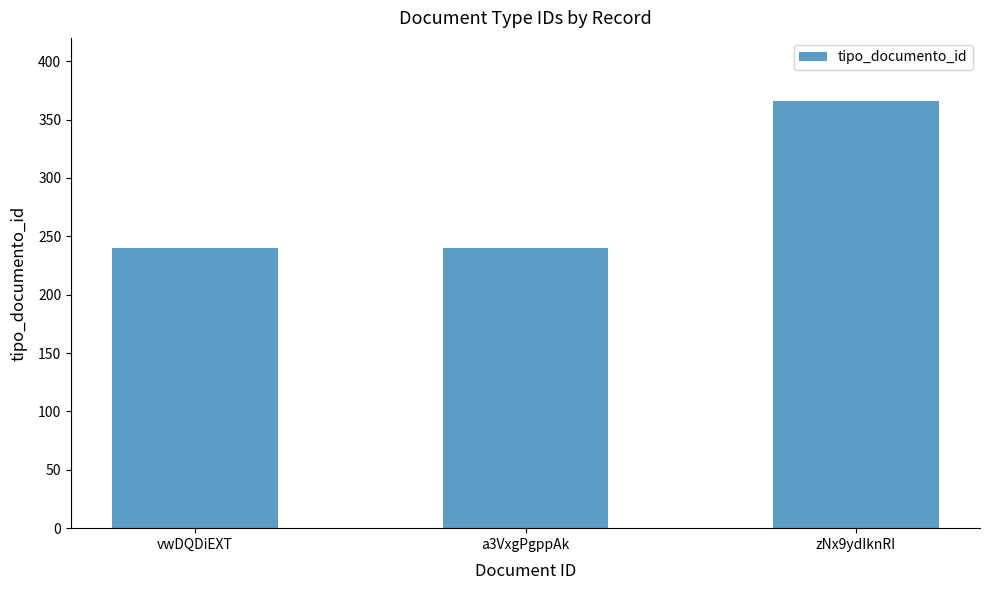

Reading left to right, extract all data points from this chart.

240	240	366